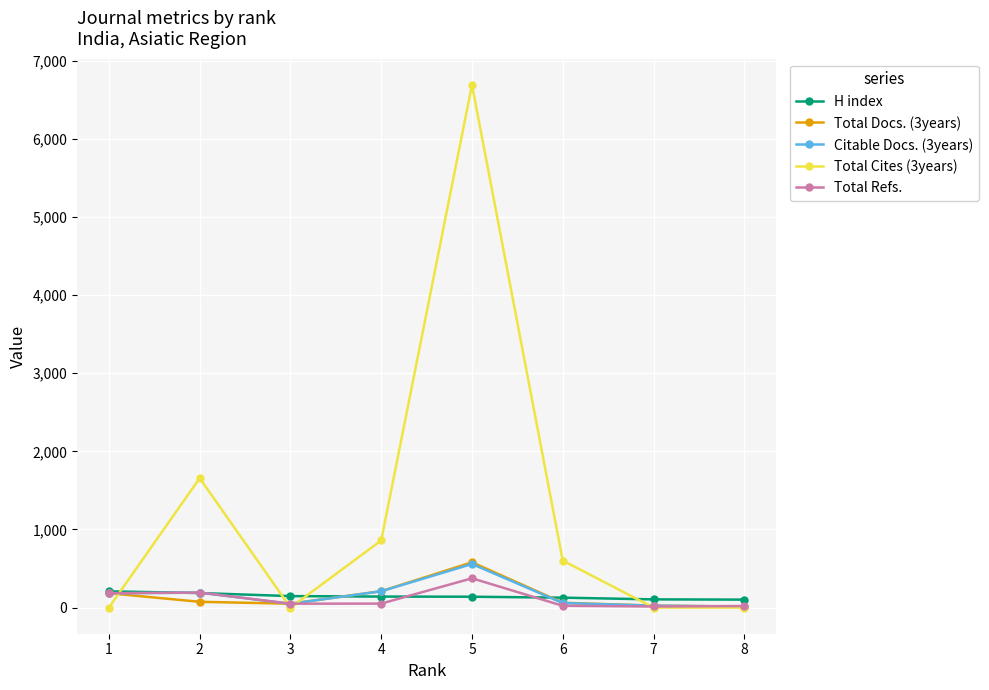

Where does the H index series first go above 141?

1